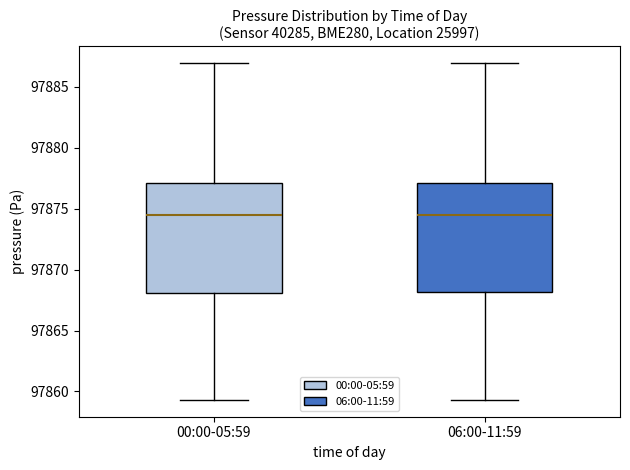

Where does the lower whisker of the box for 00:00-05:59 end on the y-axis? The values are not printed on the chart, so give them approximately, as read against the axis.

97859.5